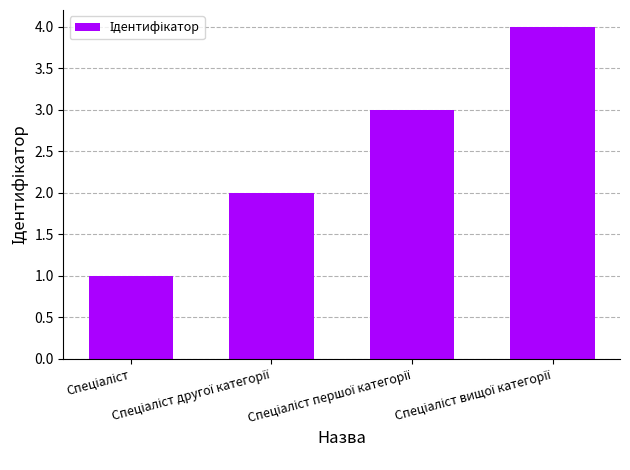

What is the maximum value shown in the chart?

4